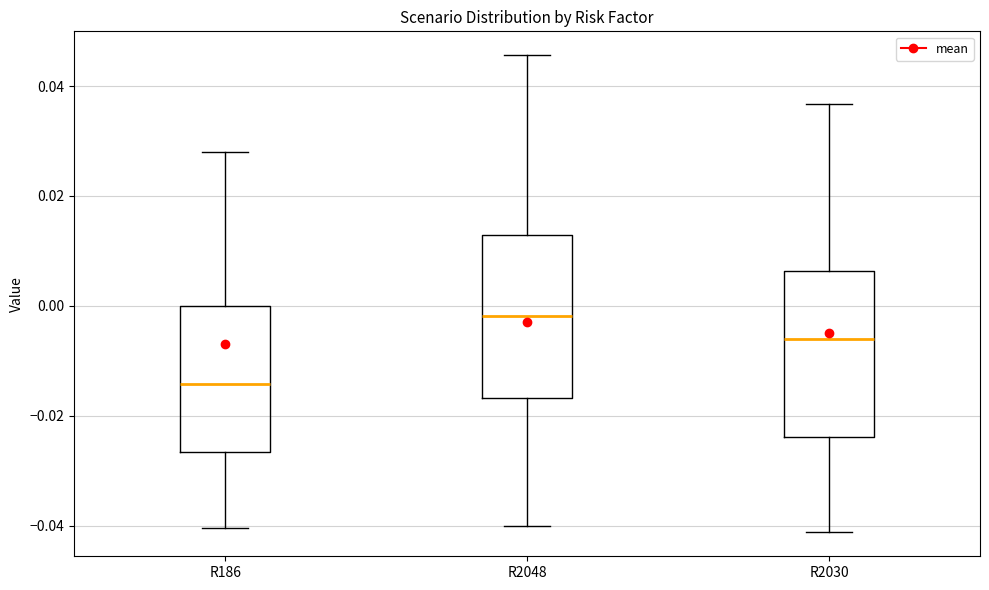

Which box has the highest median line?

R2048